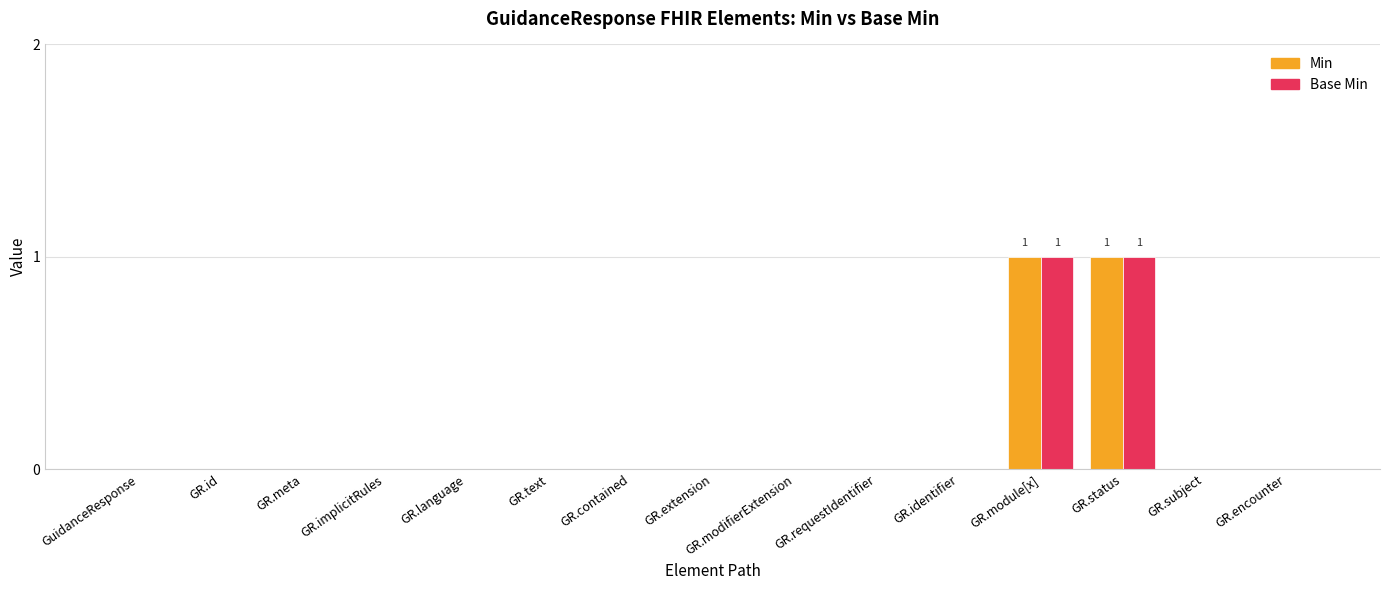

Are the bars horizontal?

No